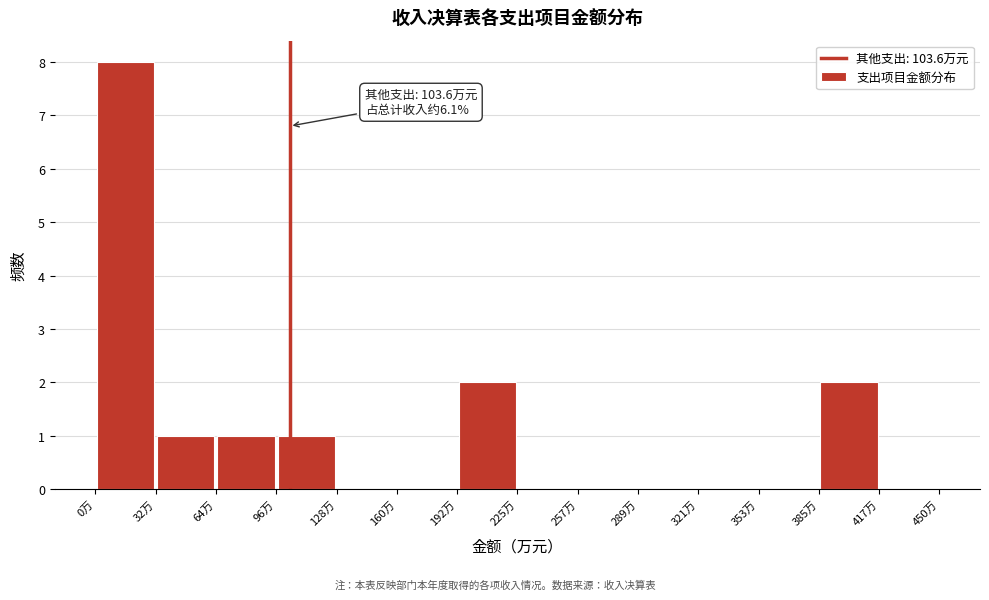

Over which range of the x-axis is the bar tallest?

0 to 30